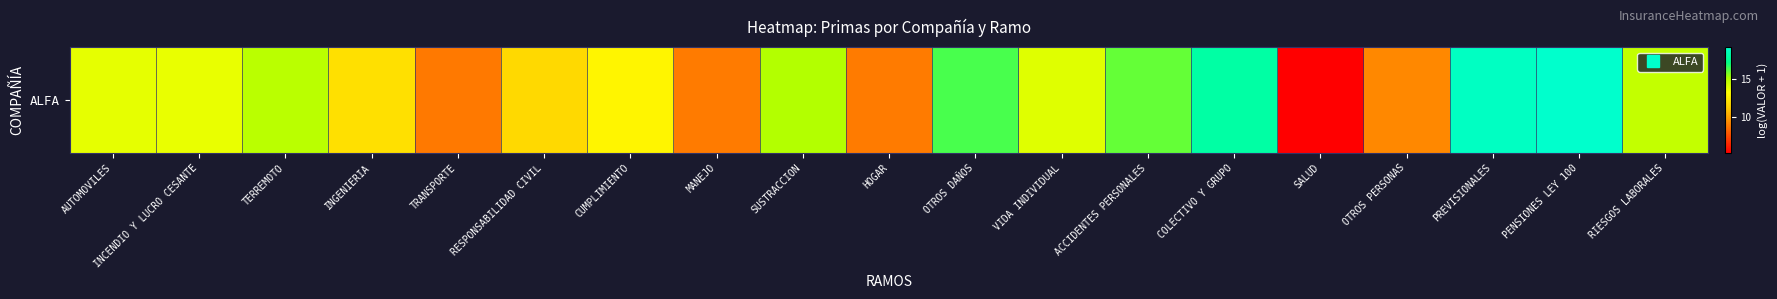

Reading left to right, what are all the values shown in this chart?

AUTOMOVILES=13.8	INCENDIO Y LUCRO CESANTE=13.7	TERREMOTO=14.8	INGENIERIA=12.0	TRANSPORTE=8.7	RESPONSABILIDAD CIVIL=11.8	CUMPLIMIENTO=12.8	MANEJO=8.8	SUSTRACCION=15.0	HOGAR=8.8	OTROS DAÑOS=16.4	VIDA INDIVIDUAL=14.0	ACCIDENTES PERSONALES=16.0	COLECTIVO Y GRUPO=18.0	SALUD=5.2	OTROS PERSONAS=9.2	PREVISIONALES=18.9	PENSIONES LEY 100=19.2	RIESGOS LABORALES=14.6